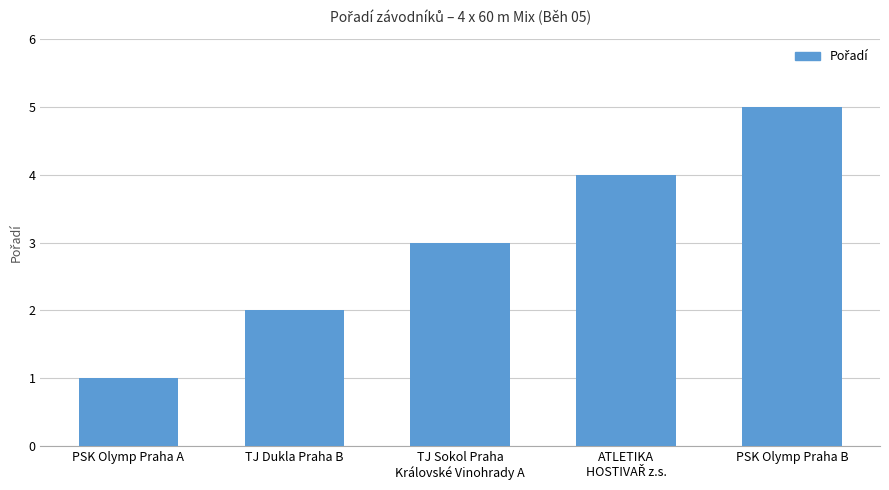

What is the maximum value shown in the chart?

5